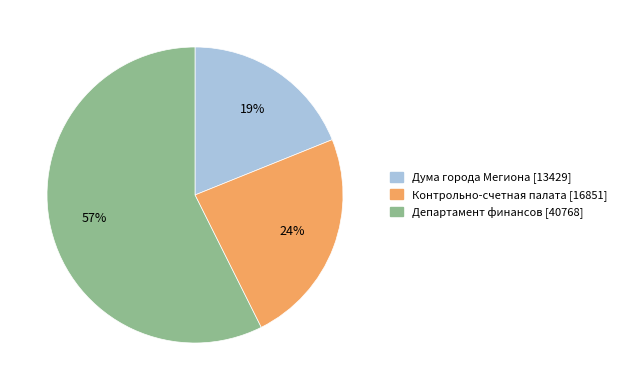

To the nearest percent, what is the average slice percentage?

33%